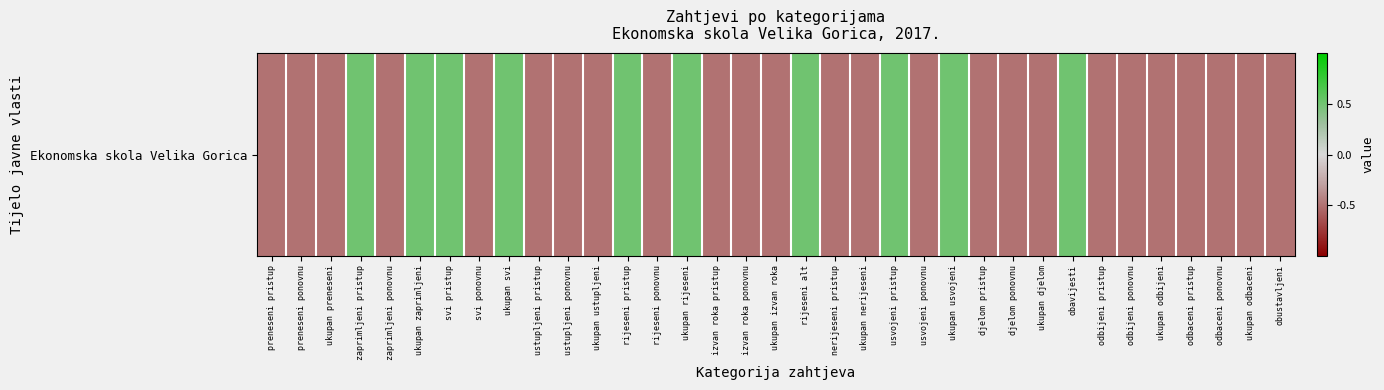

Is it true that the value at odbijeni pristup is -0.5?

True